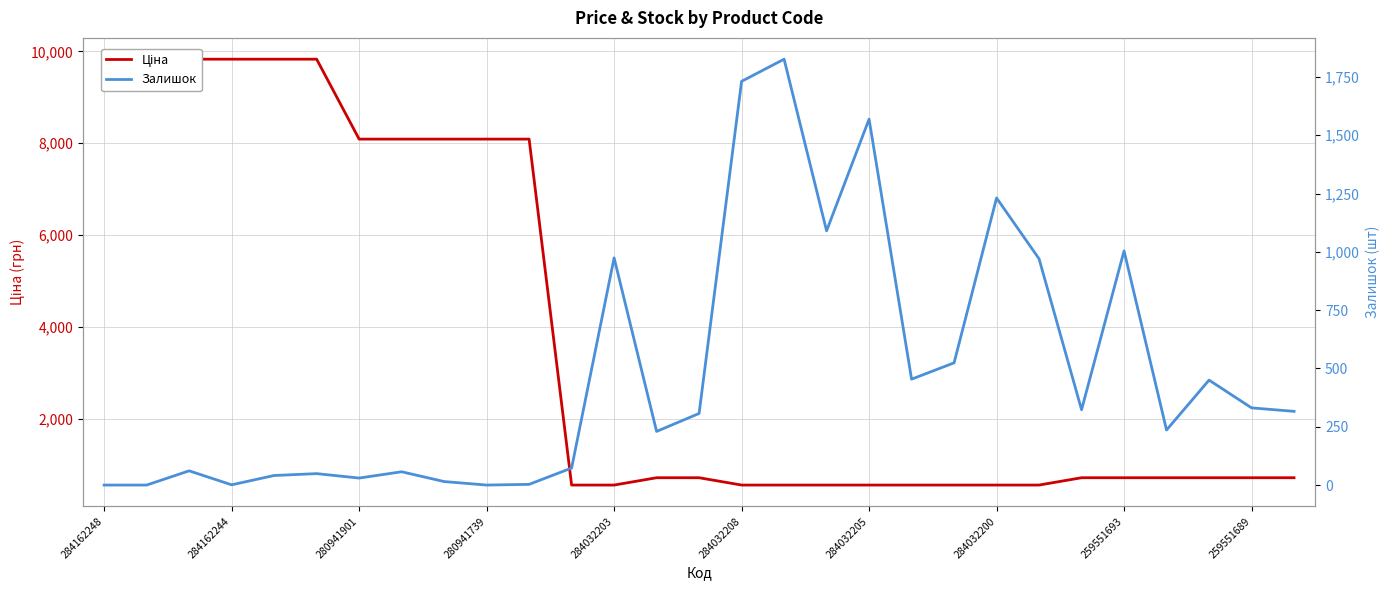

At which category does the chart reach its minimum across all series?

284162248